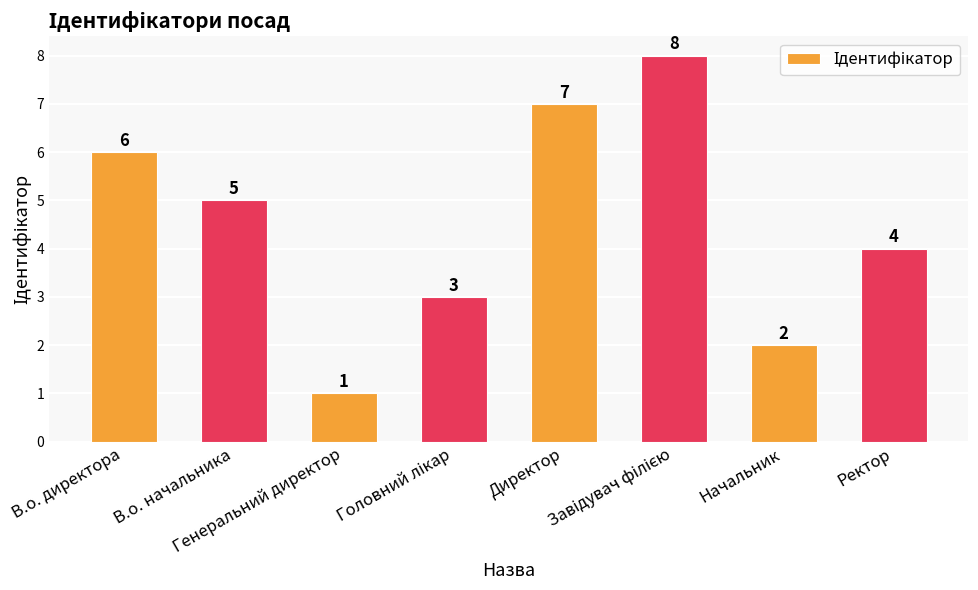

True or false: the data shows 1 at Генеральний директор.

True